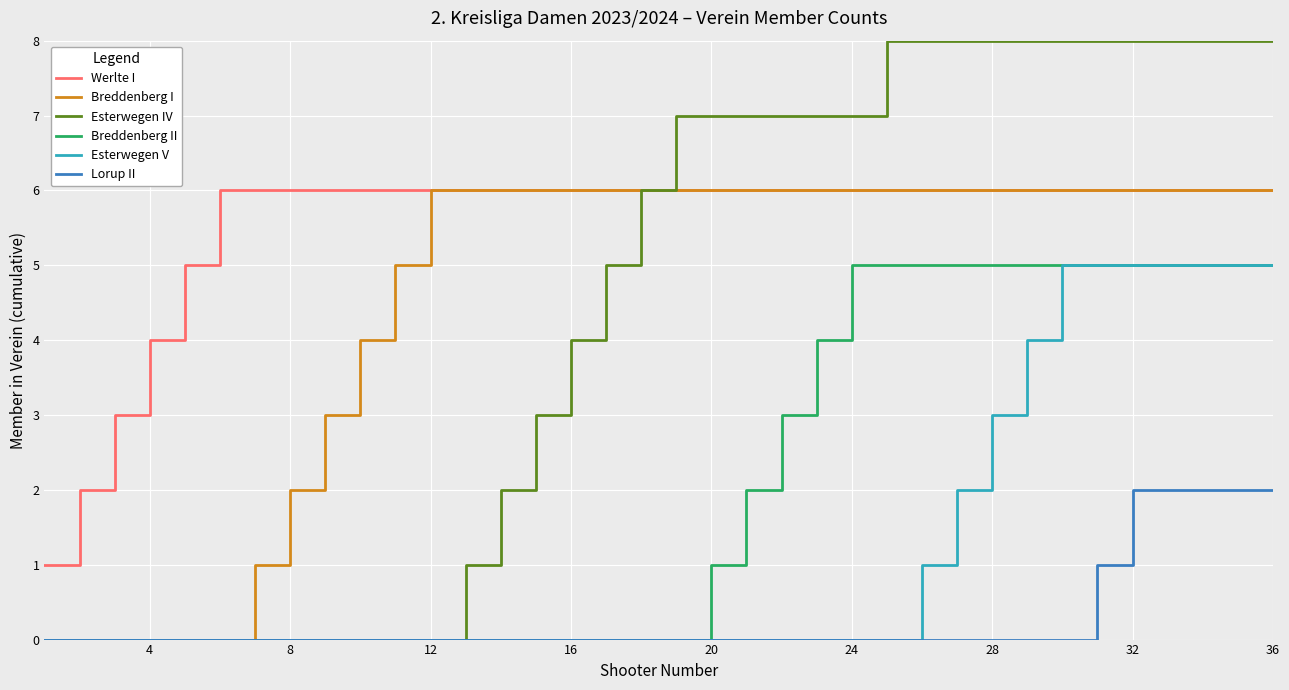

True or false: Breddenberg II and Werlte I intersect in this chart.

False